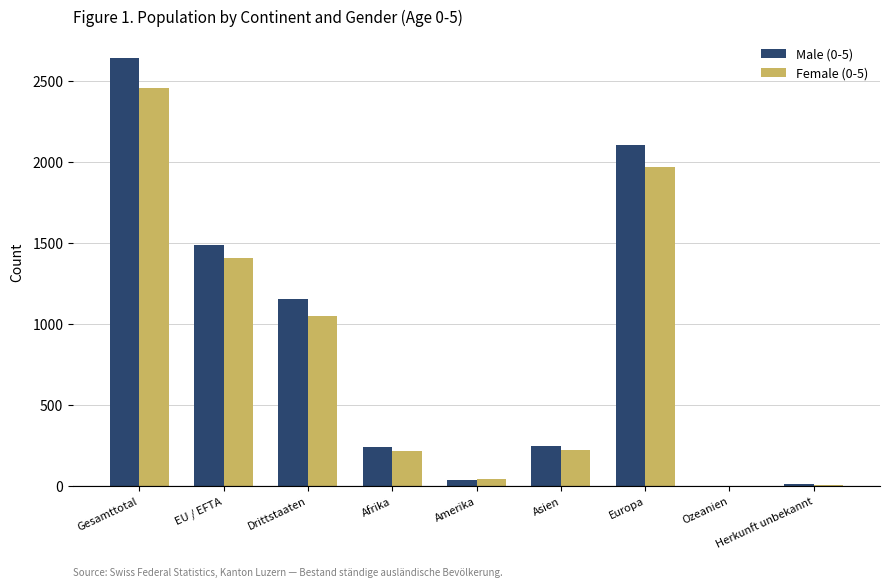

Which series has the largest total across all categories?

Male (0-5)